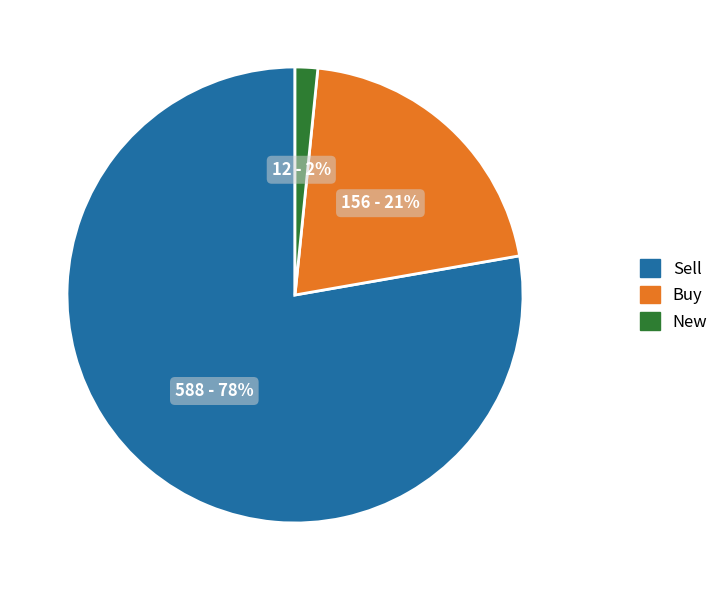

Is there a majority slice in this chart?

Yes